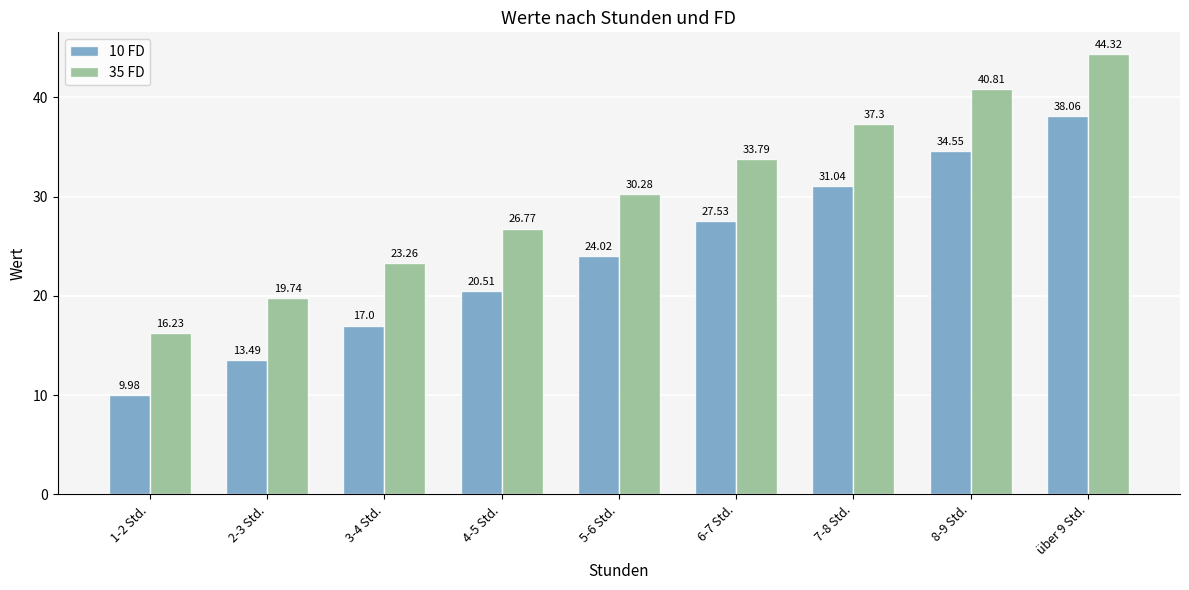

What is the label of the 5th bar from the right?

5-6 Std.